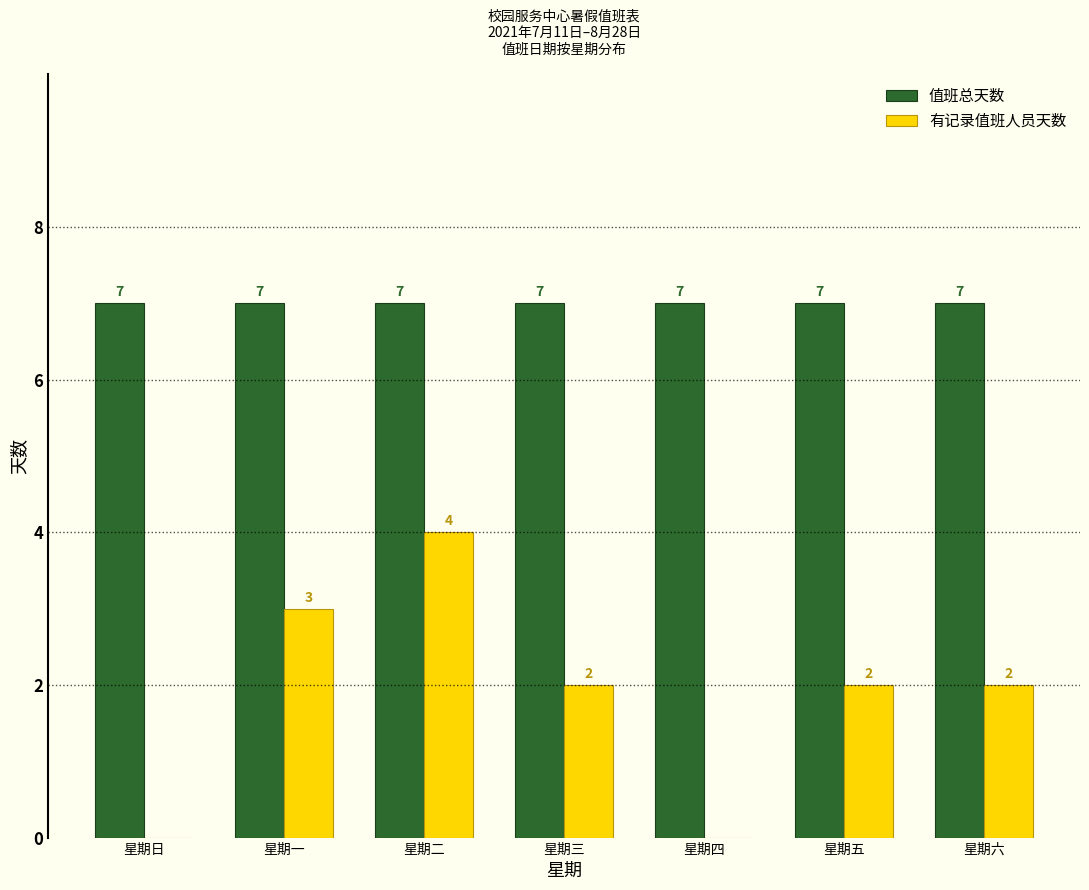

Reading left to right, extract all data points from this chart.

值班总天数: 星期日=7	星期一=7	星期二=7	星期三=7	星期四=7	星期五=7	星期六=7
有记录值班人员天数: 星期日=0	星期一=3	星期二=4	星期三=2	星期四=0	星期五=2	星期六=2